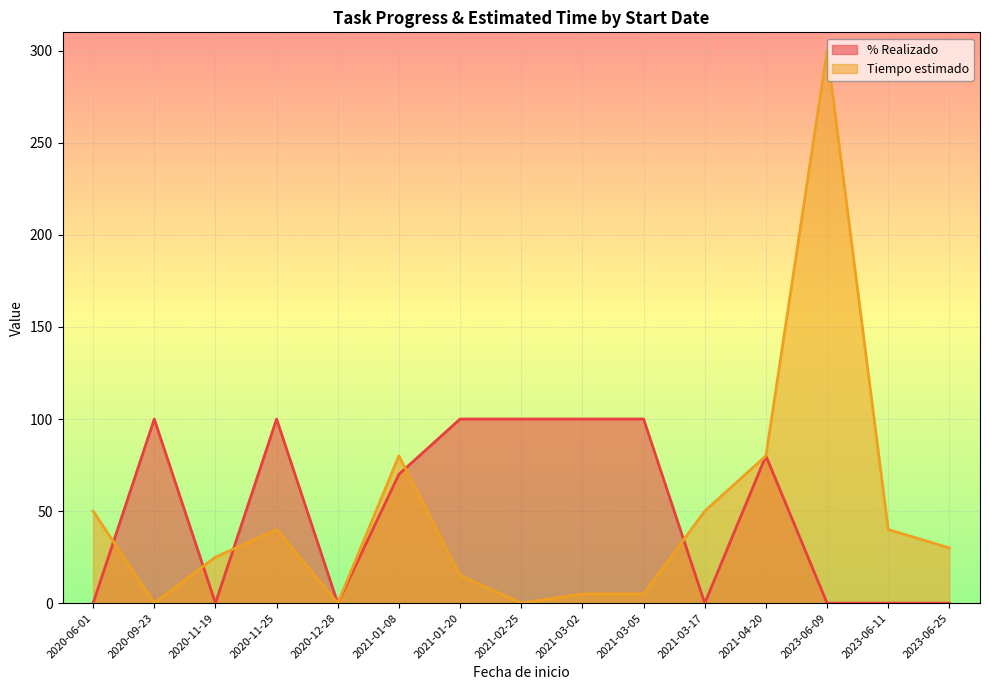

The value of Tiempo estimado at 2020-11-19 is 25. True or false?

True